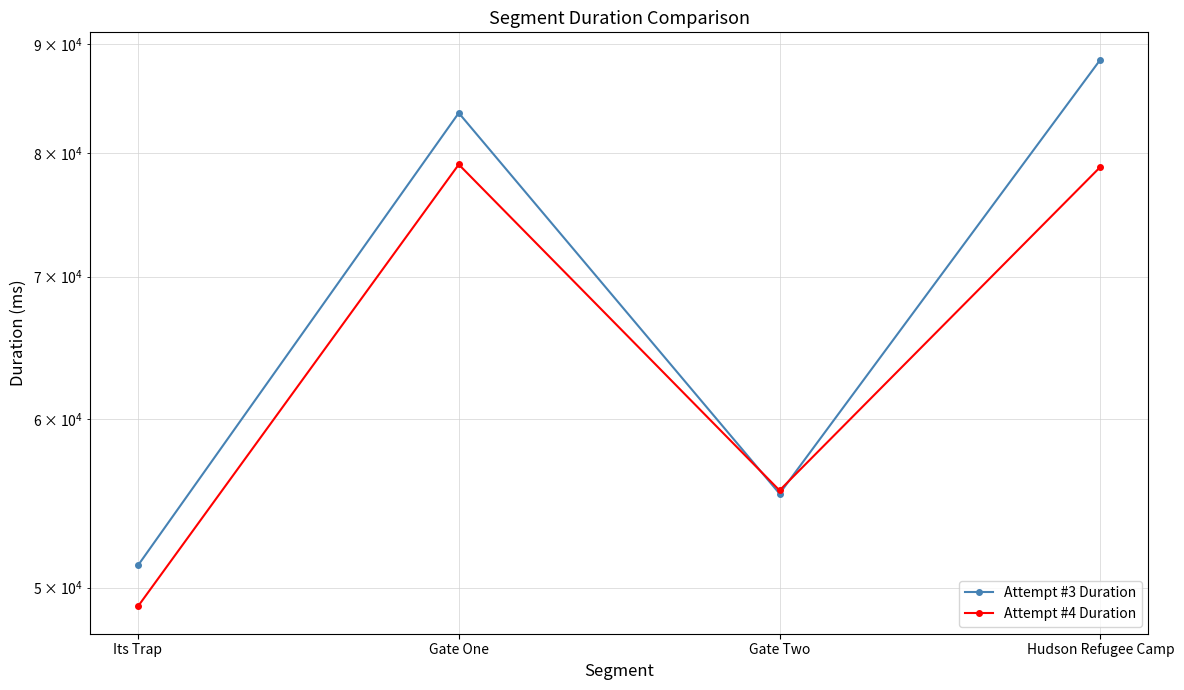

What is the label of the 4th point from the right?

Its Trap